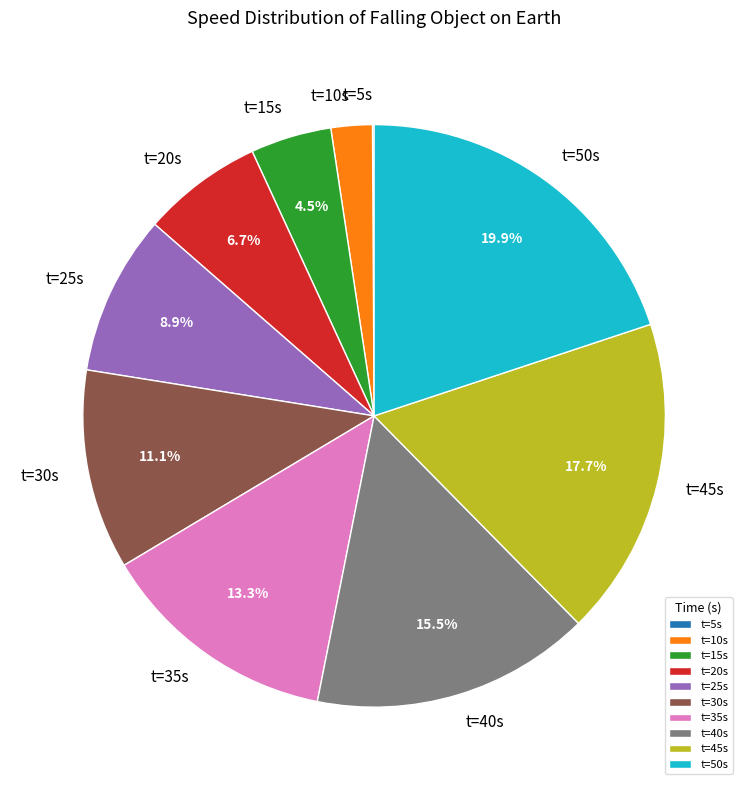

Which slice is the largest?

t=50s